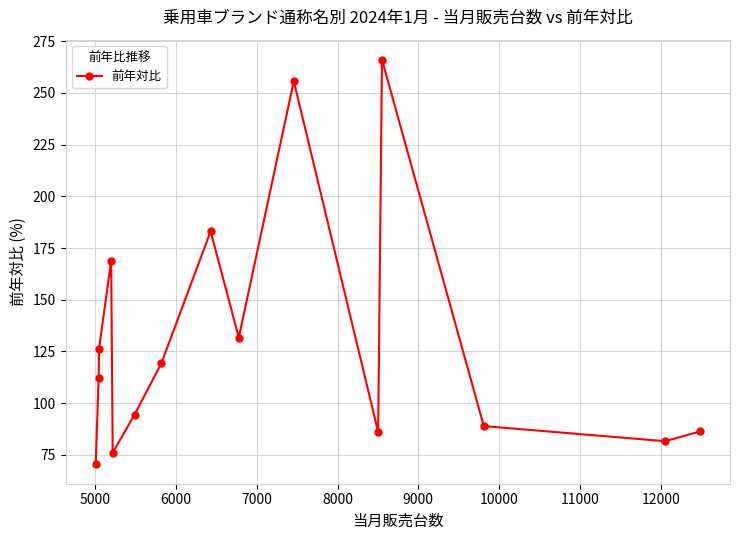

True or false: there are more than 0 points higher than both neighbors.

True